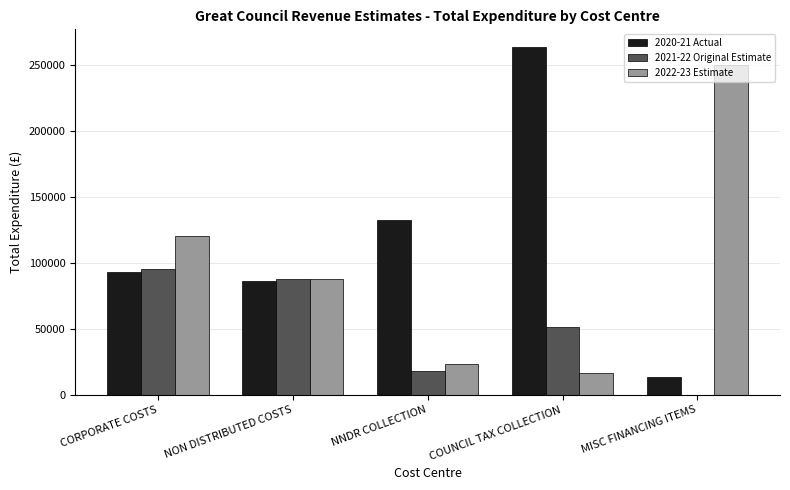

What is the maximum value shown in the chart?

263741.4